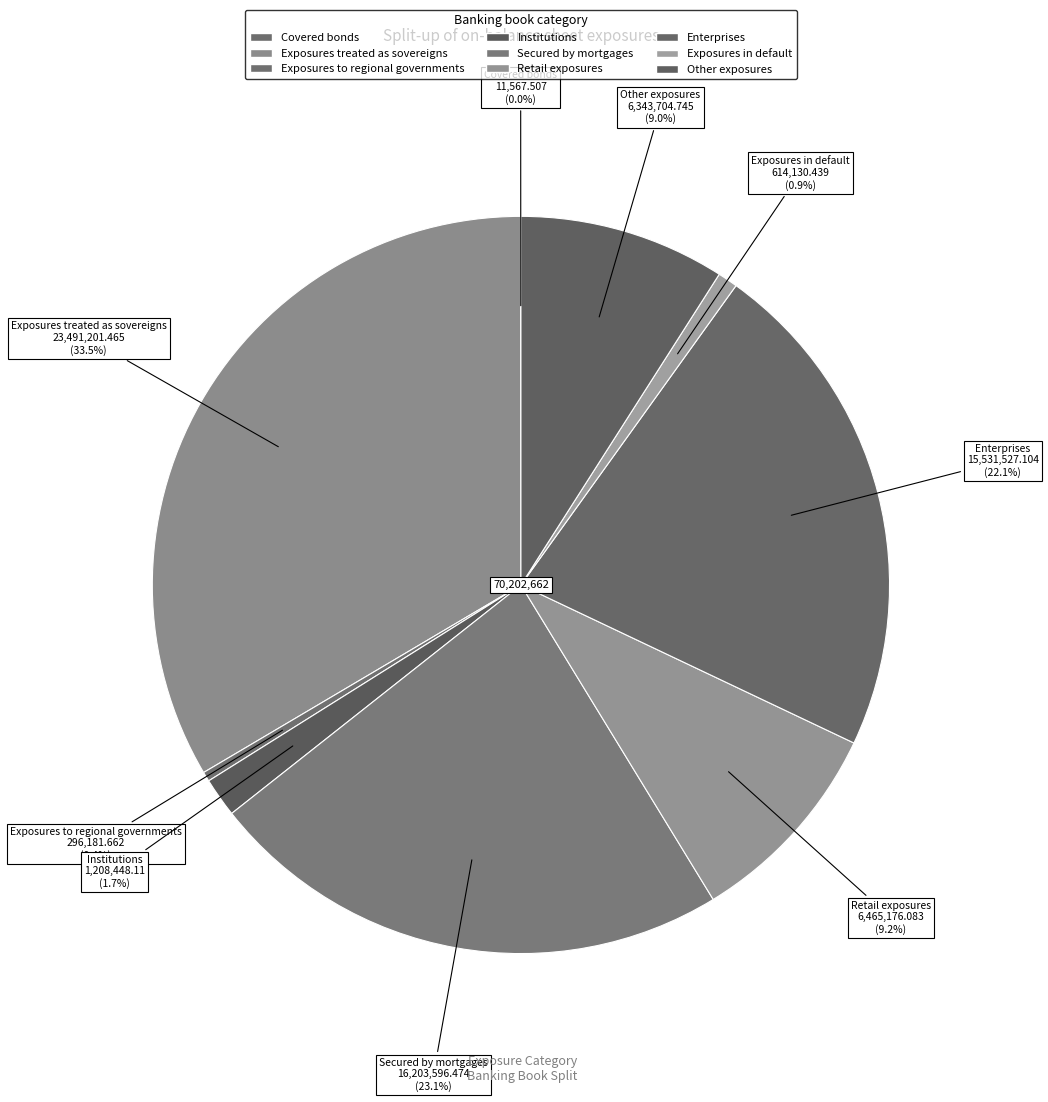

Does any single category account for the majority?

No